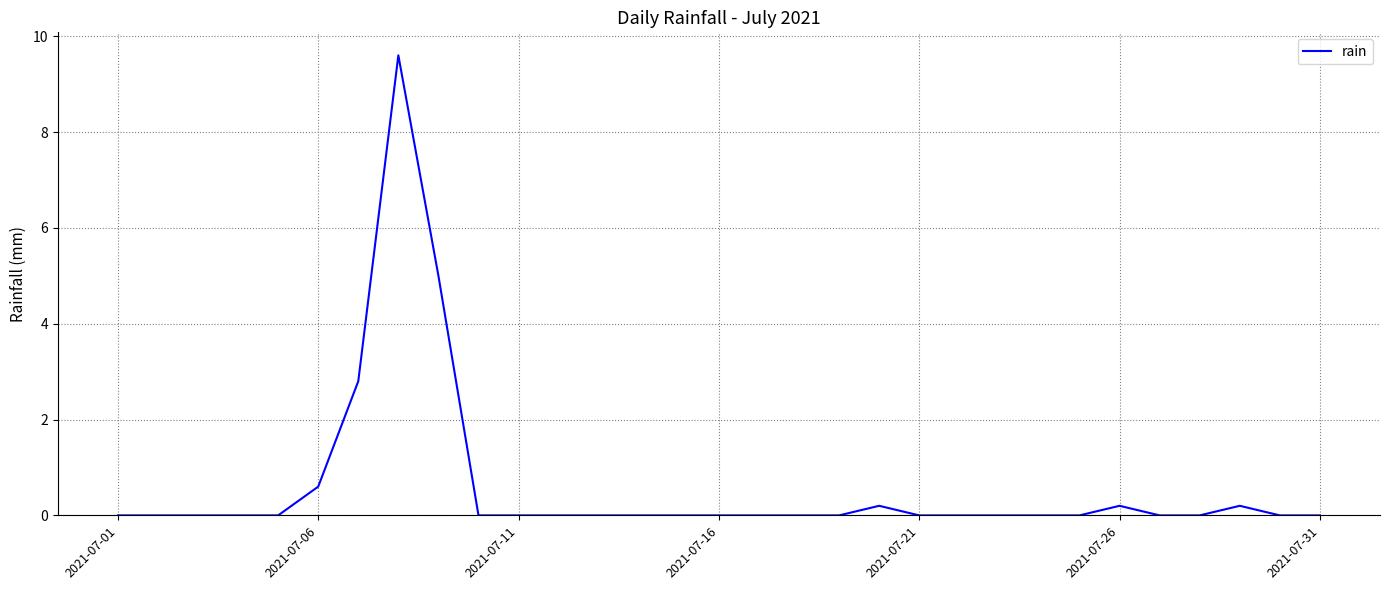

What is the difference between the maximum and minimum values?

9.6